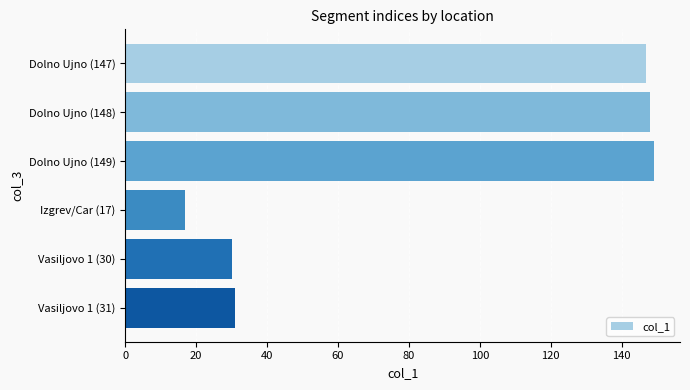

What is the sum of all values?

522